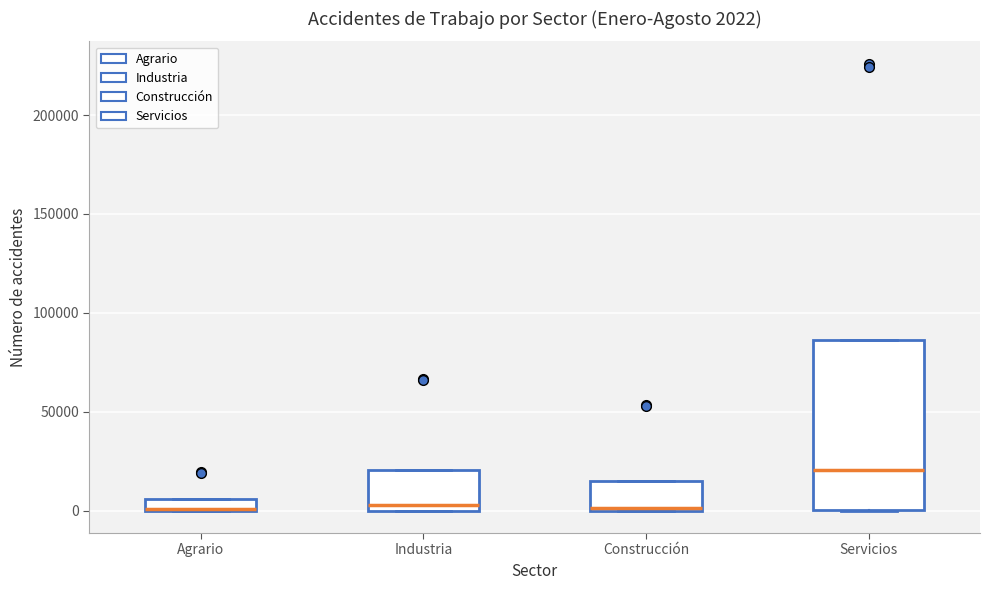

Which box is the tallest, from its lower edge to its upper edge?

Servicios